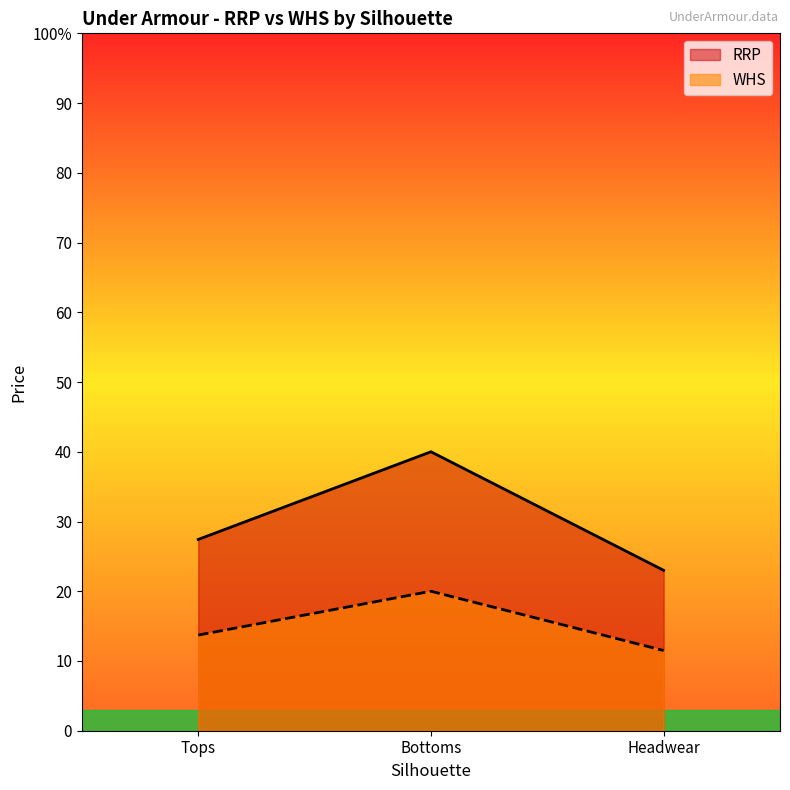

Is it true that WHS equals 25.3 at Bottoms?

False